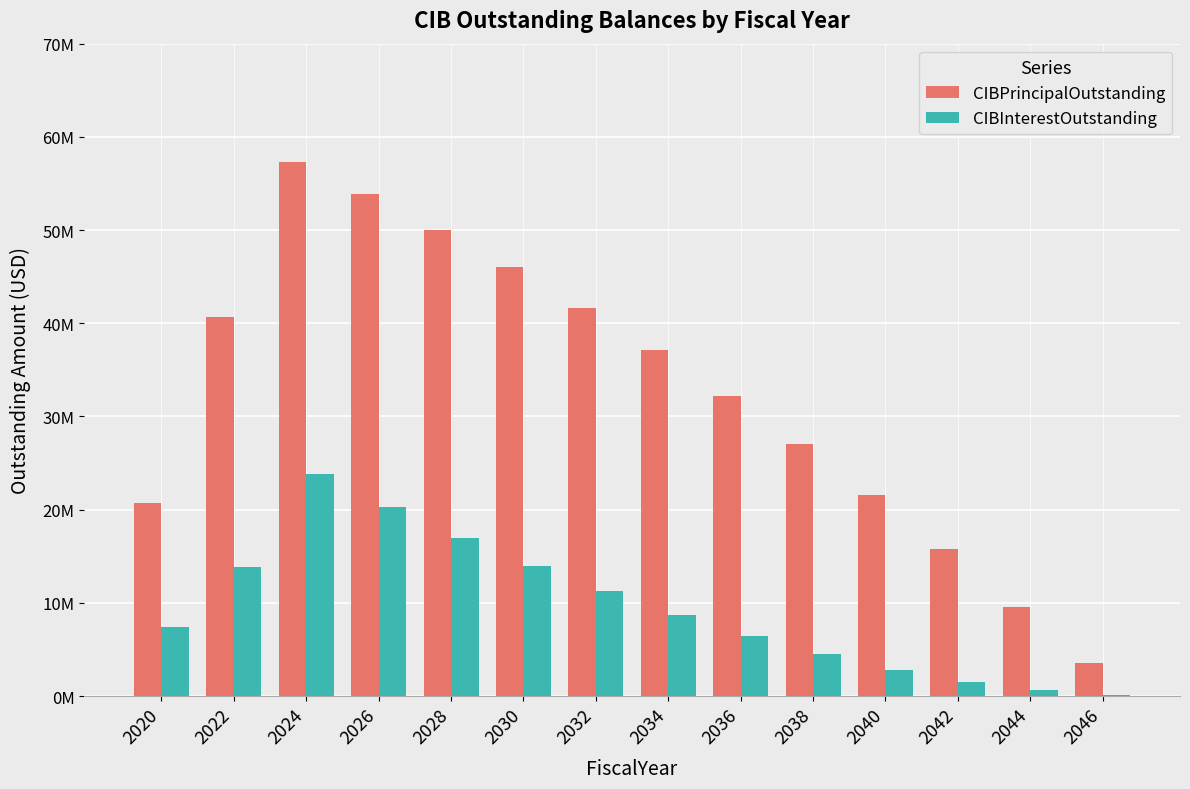

What are all the series names shown in the legend?

CIBPrincipalOutstanding, CIBInterestOutstanding